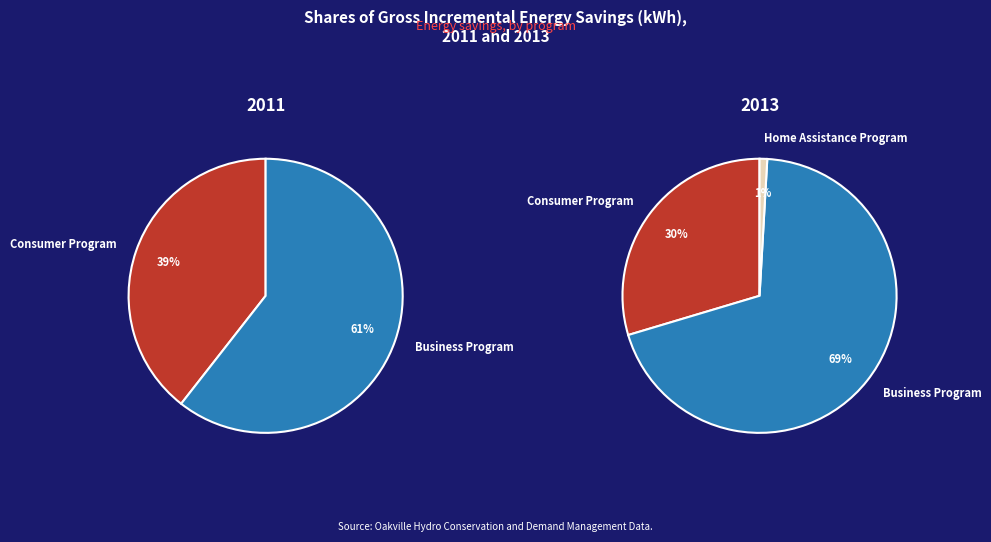

Which slice represents more than half of the pie?

Business Program